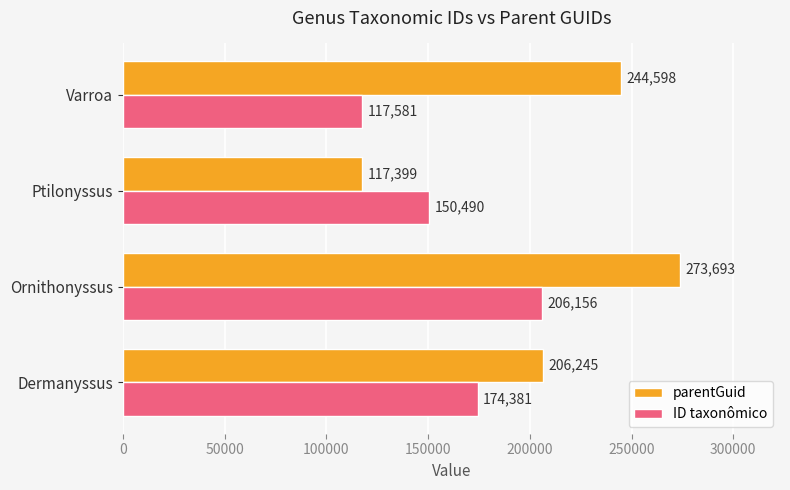

List the series in order of their peak value, lowest first.

ID taxonômico, parentGuid